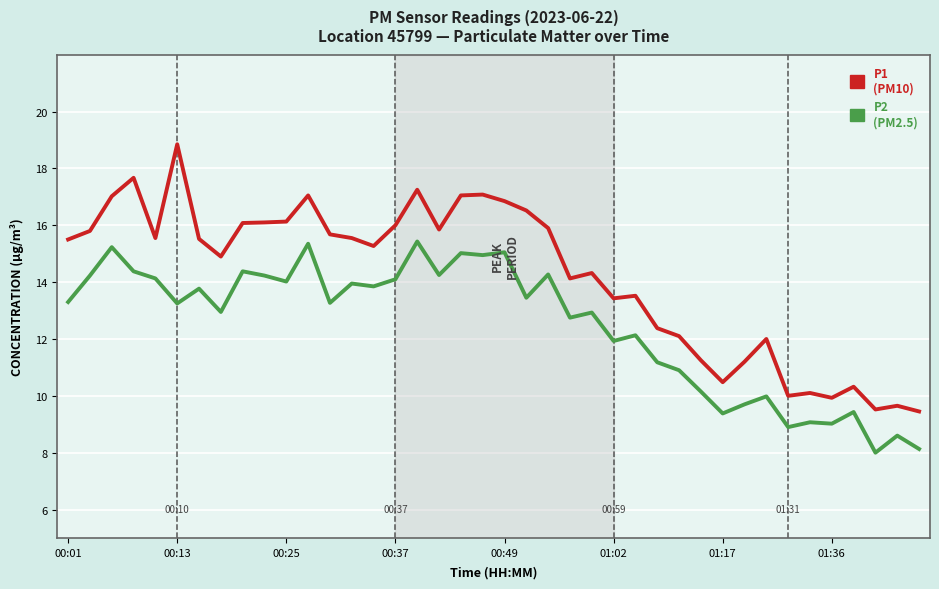

What is the difference between the maximum and minimum values in the P1 (PM10) series?

9.4